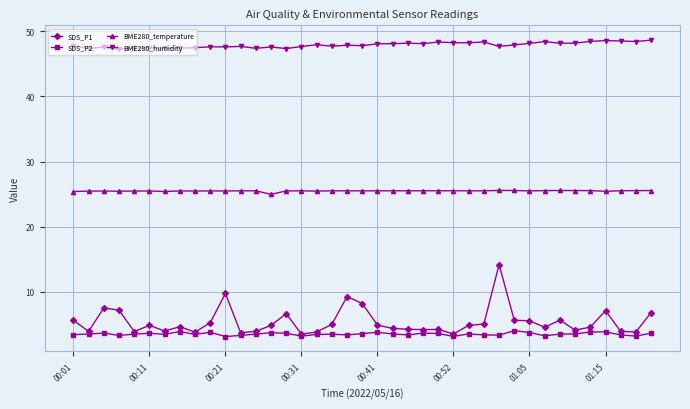

What is the difference between the maximum and minimum values in the BME280_temperature series?

0.6